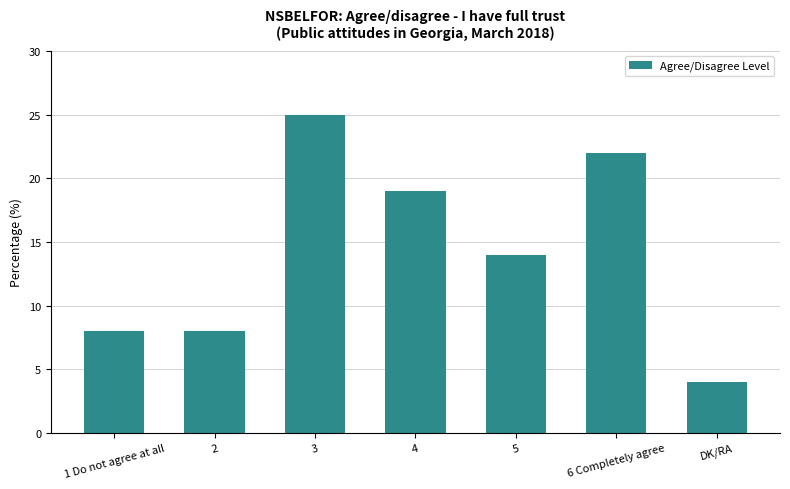

Read the value at DK/RA, to the nearest 5.

5